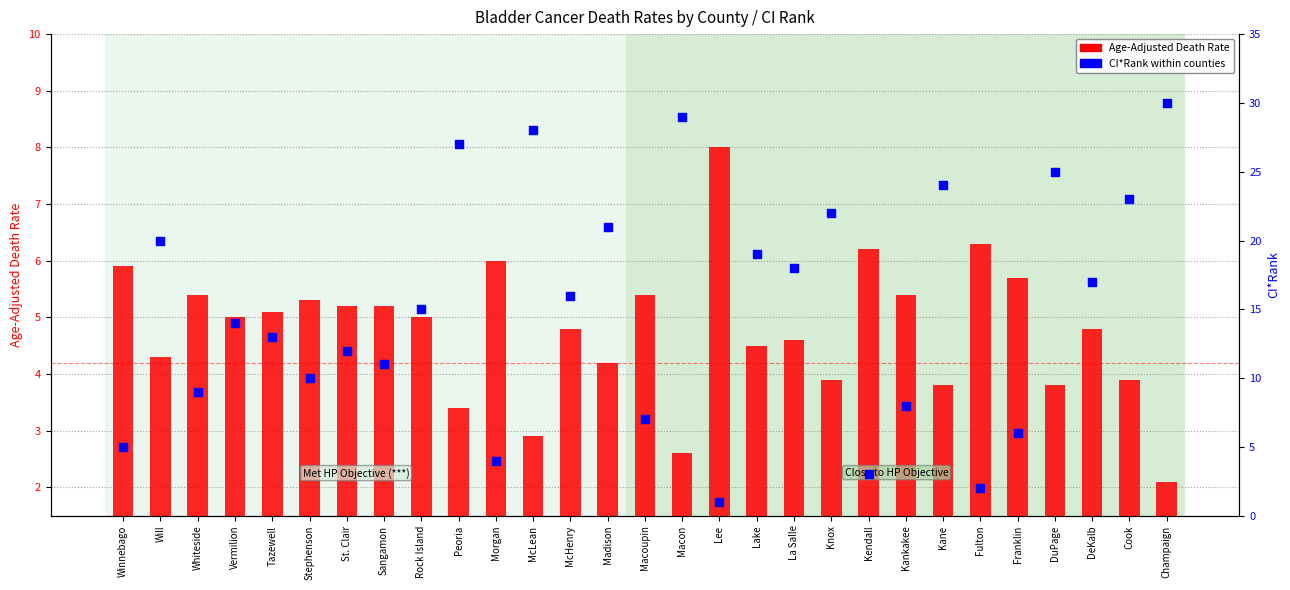

Is the value of CI*Rank at Madison greater than the value of Age-Adjusted Death Rate at Kane?

Yes